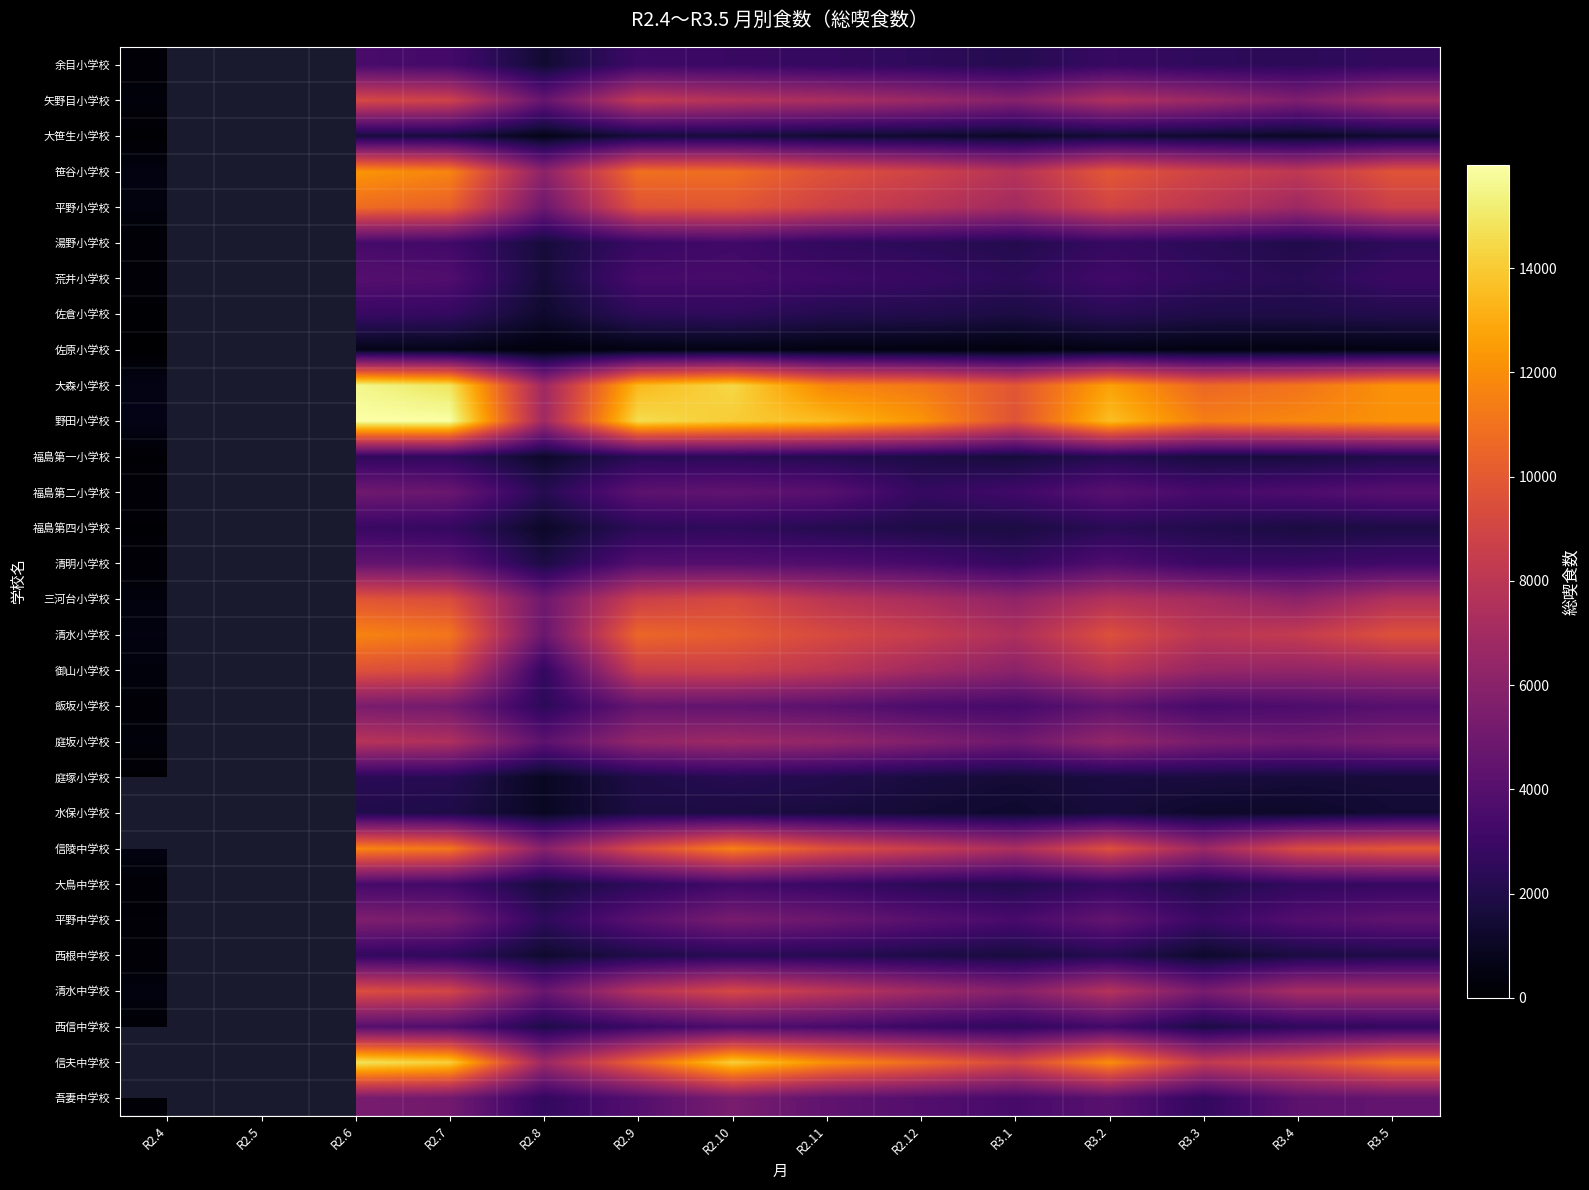

What is the approximate value of 大鳥中学校 at R2.9?

2512.0